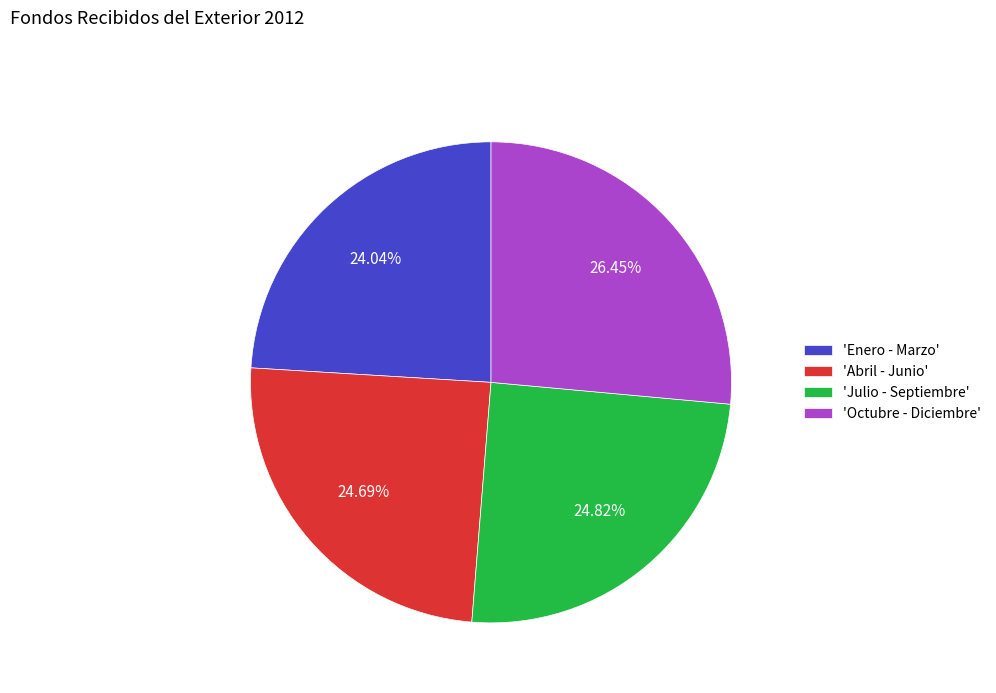

Is there a majority slice in this chart?

No